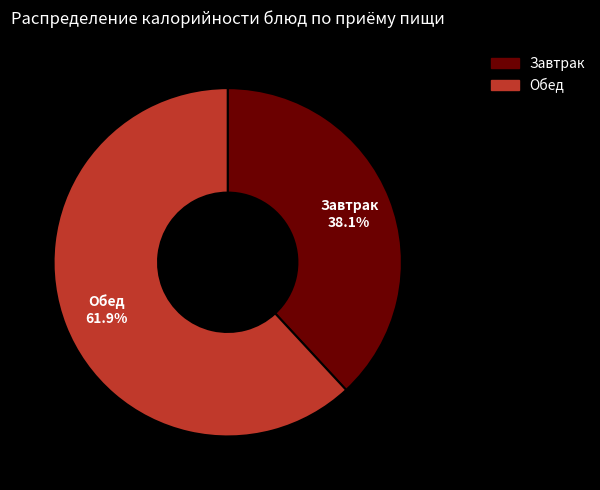

What is the total percentage of Завтрак and Обед?

100.0%